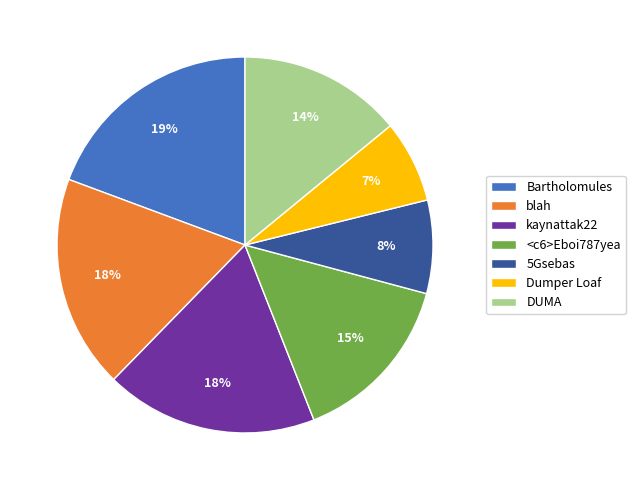

To the nearest percent, what percentage of the pie is <c6>Eboi787yea?

15%